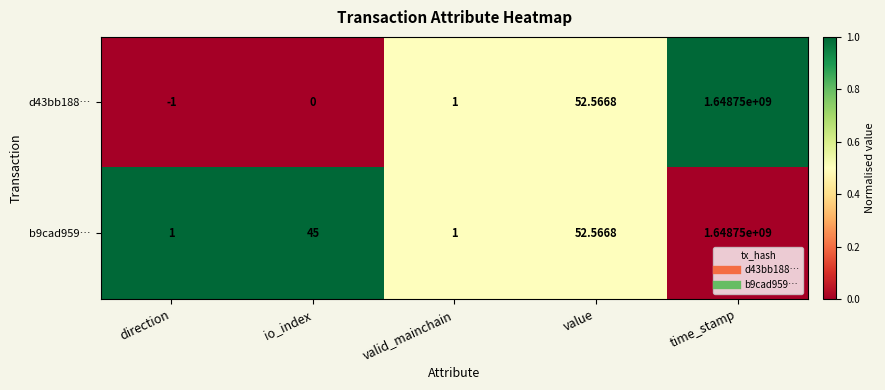

Which label corresponds to the smallest value in the chart?

direction